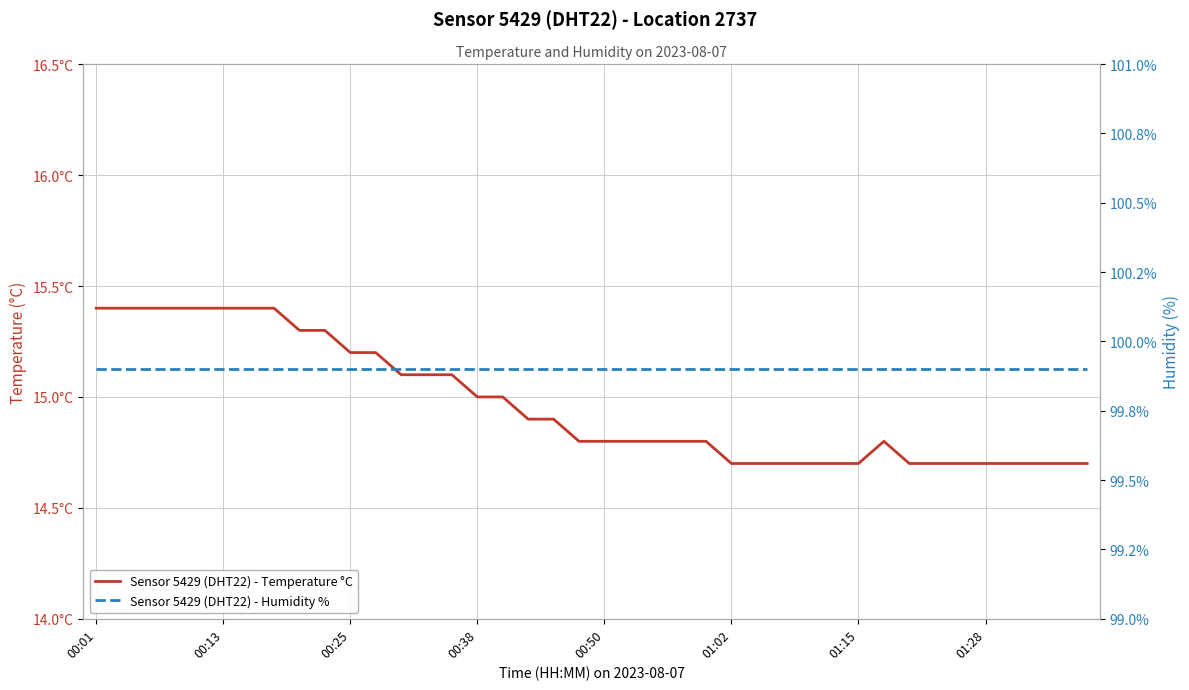

True or false: Sensor 5429 (DHT22) - Temperature °C has more than 0 points higher than both neighbors.

True